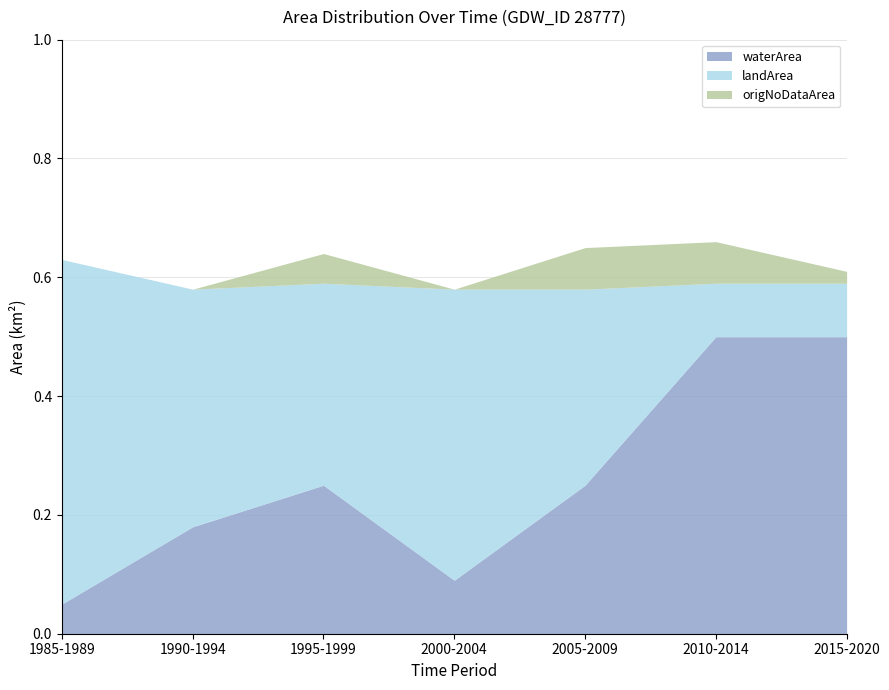

Where is origNoDataArea nearest to the value 0?

1985-1989